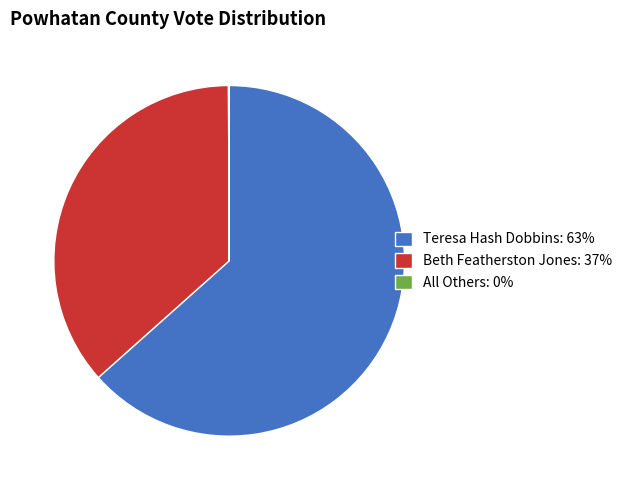

True or false: Beth Featherston Jones: 37% accounts for 37% of the total.

True